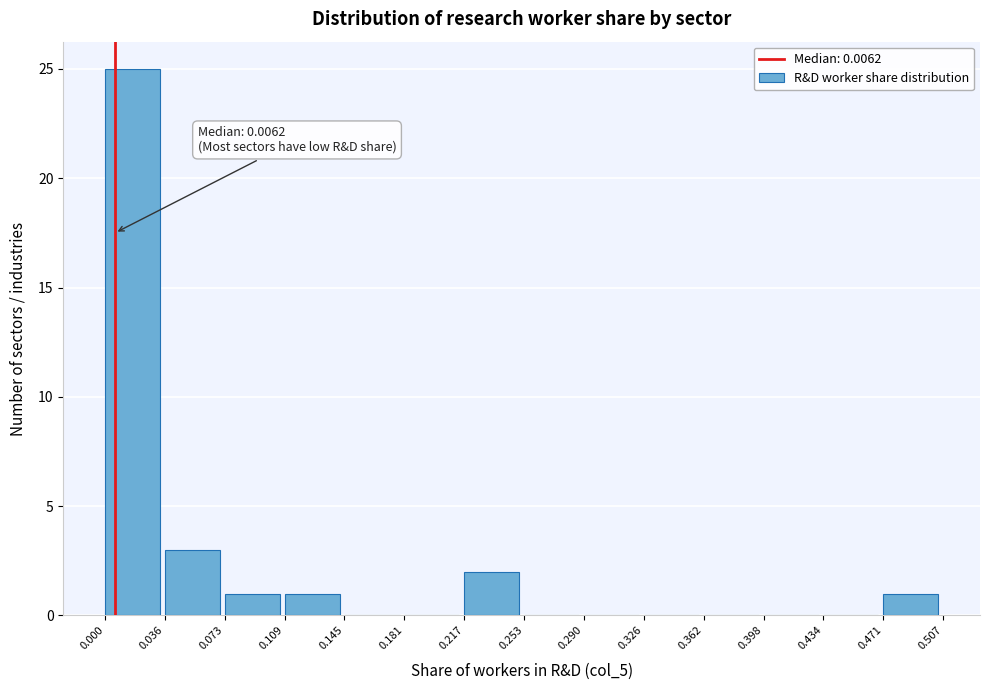

Over which range of the x-axis is the bar tallest?

0.000 to 0.036